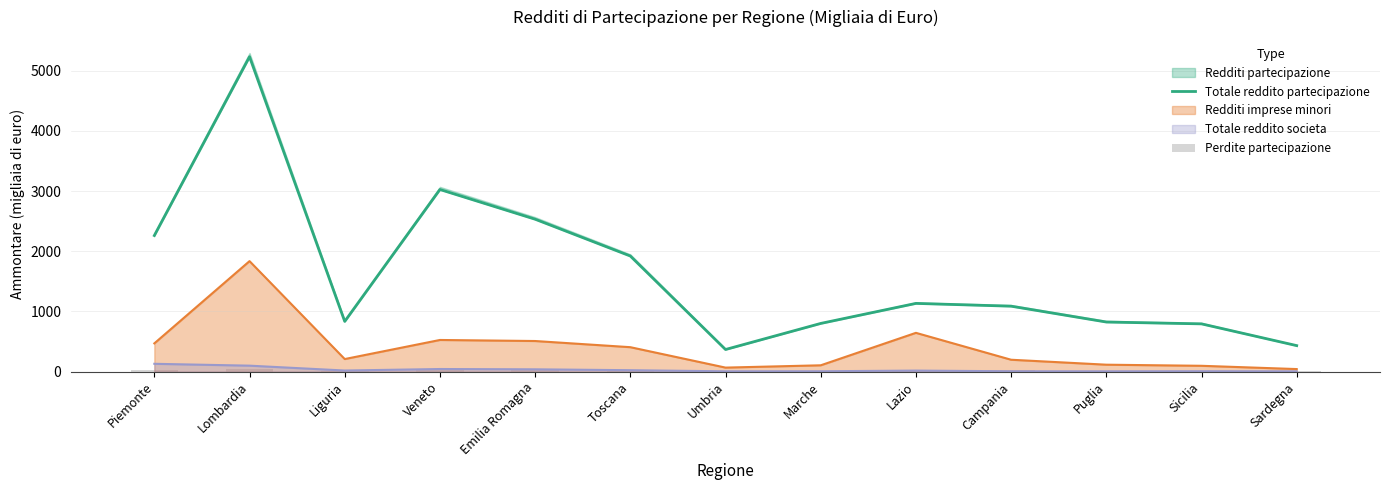

What is the difference between the second highest and minimum values in the Perdite partecipazione series?

35.3